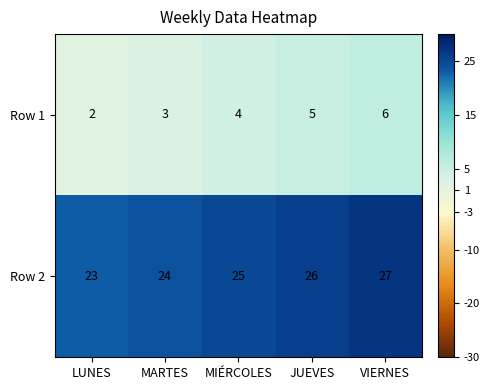

The Row 1 series shows 3 at MARTES. True or false?

True